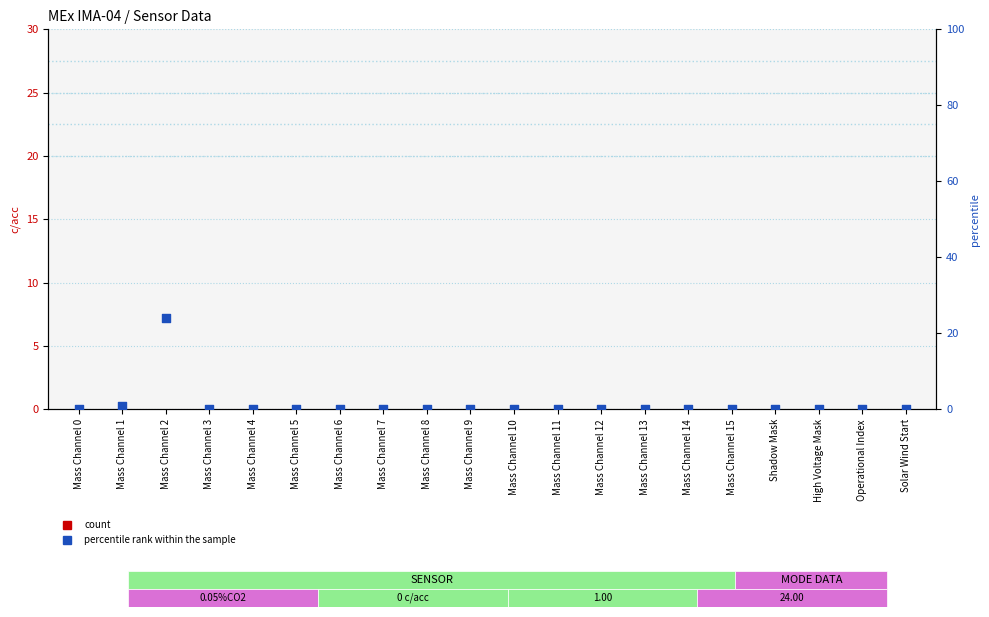

Is the value of percentile rank within the sample at Mass Channel 9 greater than the value of count at High Voltage Mask?

No